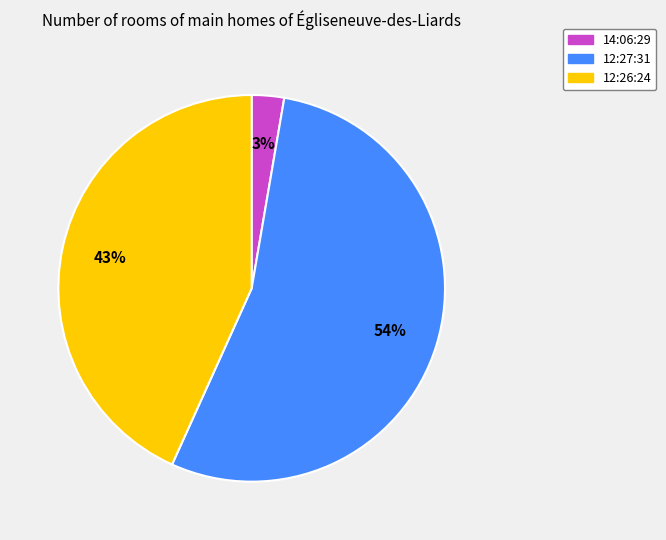

Count the number of slices in the pie.

3